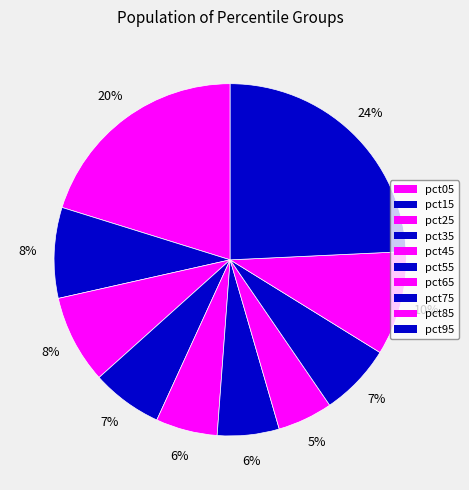

Does pct55 account for over 50% of the chart?

No